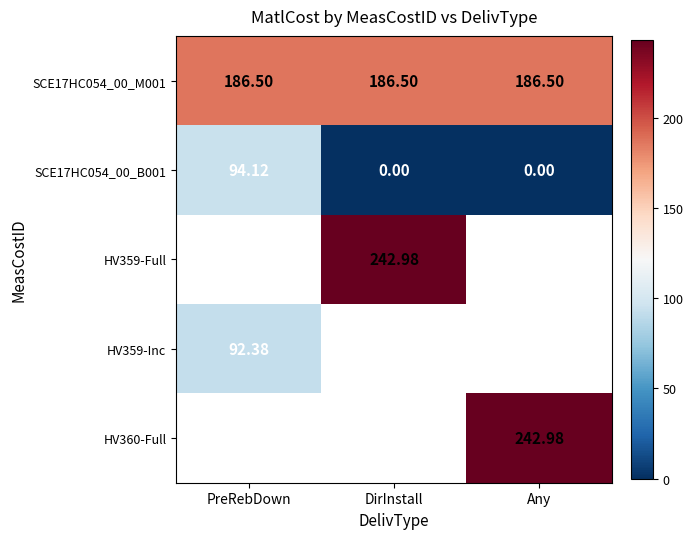

List the labels in order of SCE17HC054_00_M001 value, largest first.

PreRebDown, DirInstall, Any